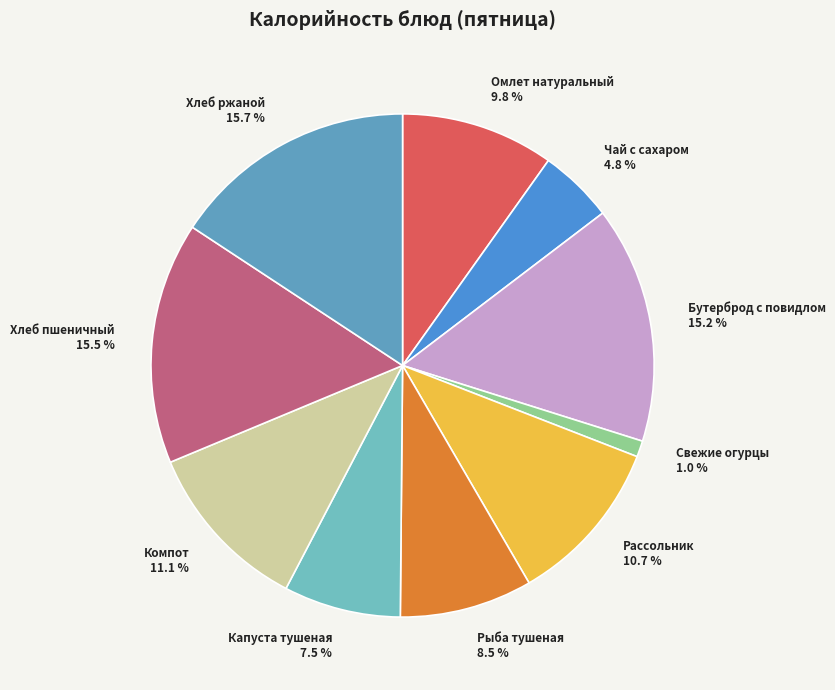

How much of the chart is everything except Свежие огурцы?

99.0%